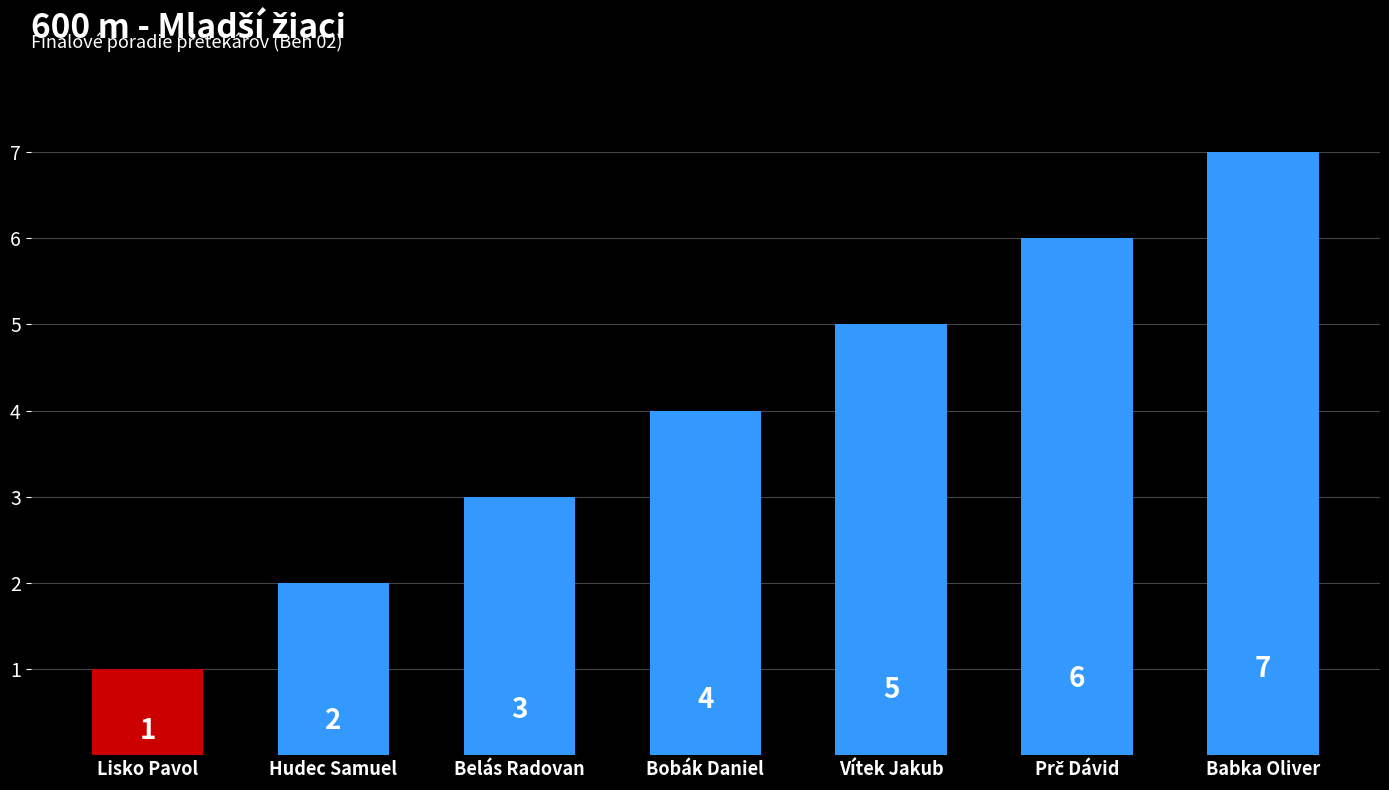

Between Vítek Jakub and Lisko Pavol, which is larger?

Vítek Jakub